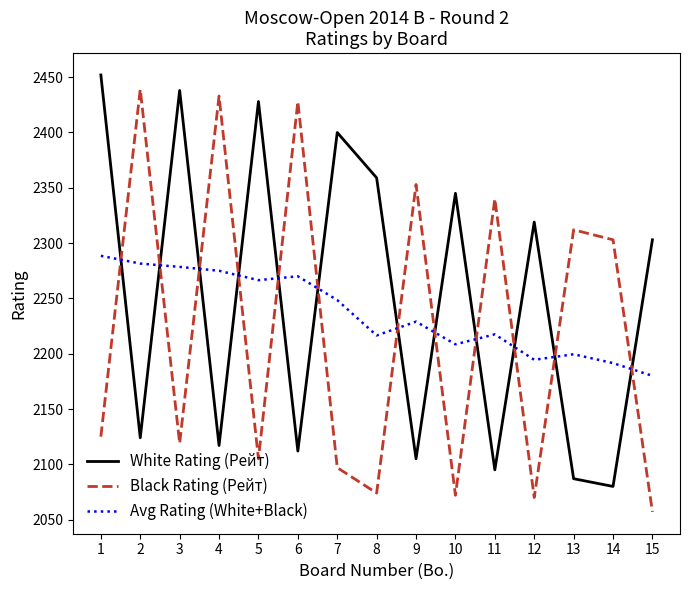

At which label is White Rating (Рейт) closest to 2266?

15